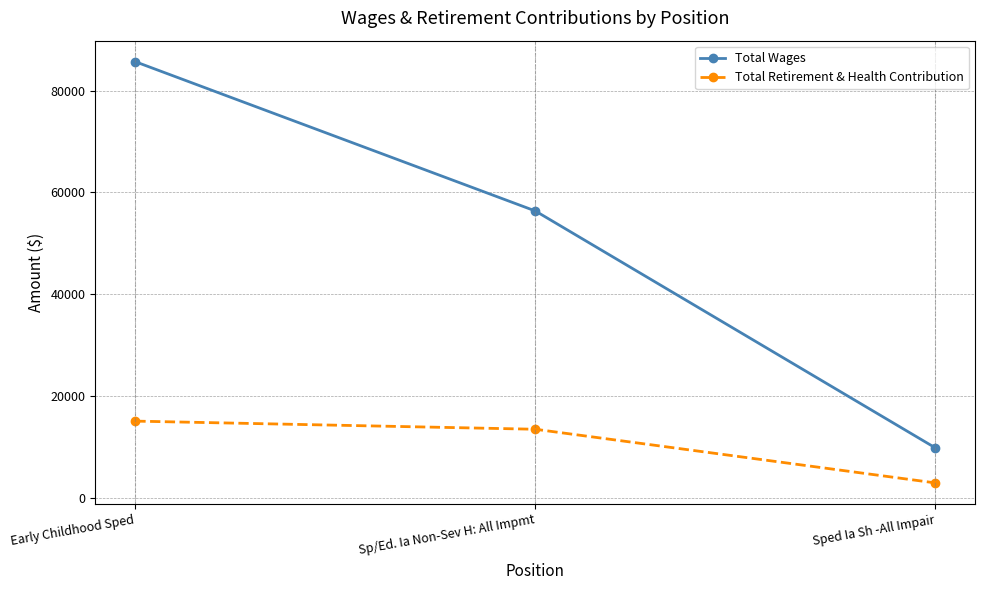

What is the label of the 3rd point from the right?

Early Childhood Sped